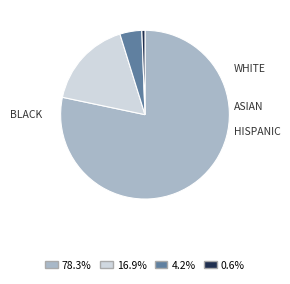

Does any single category account for the majority?

Yes